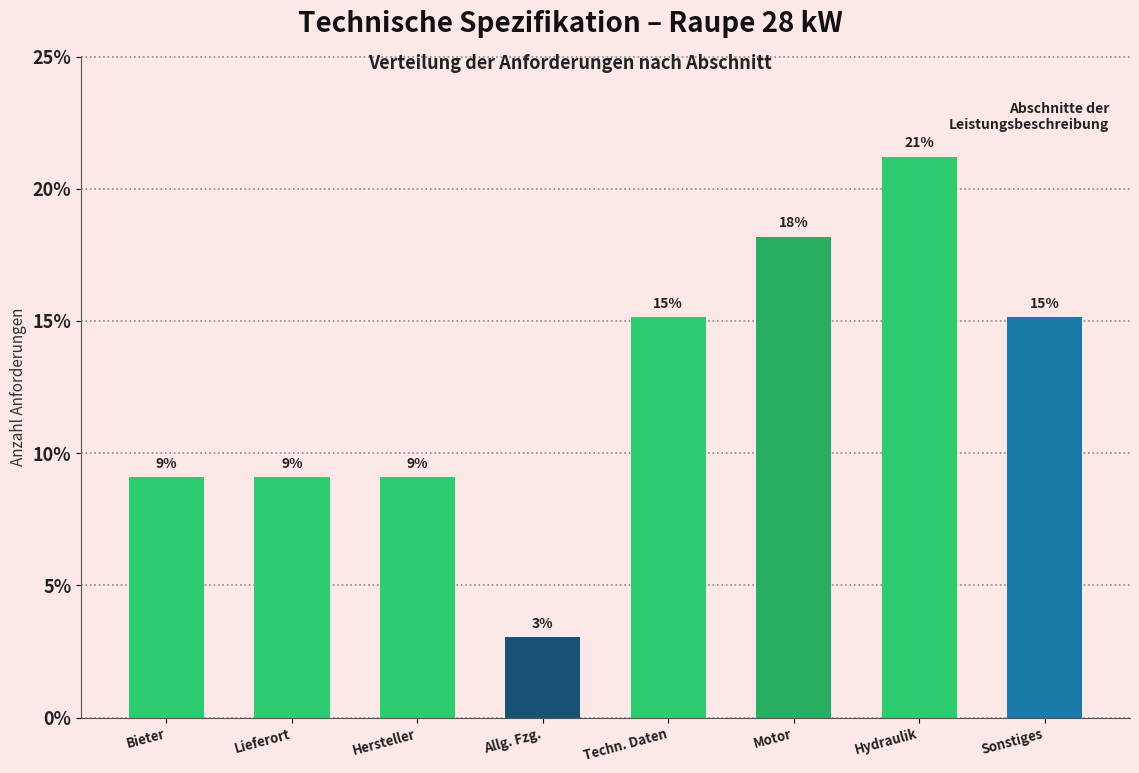

Are the bars horizontal?

No